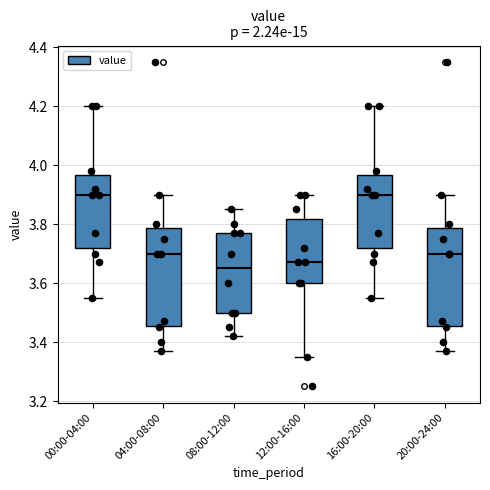

Where does the median line of the box for 20:00-24:00 sit on the y-axis? The values are not printed on the chart, so give them approximately, as read against the axis.

3.70